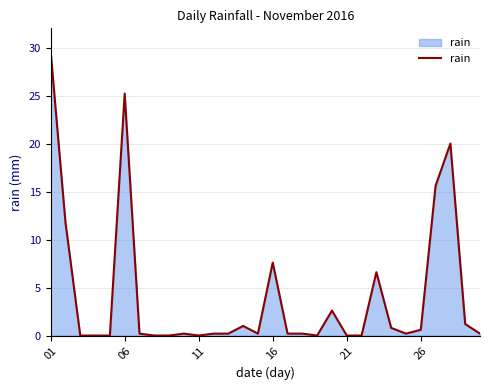

What is the difference between the maximum and minimum values?

29.6